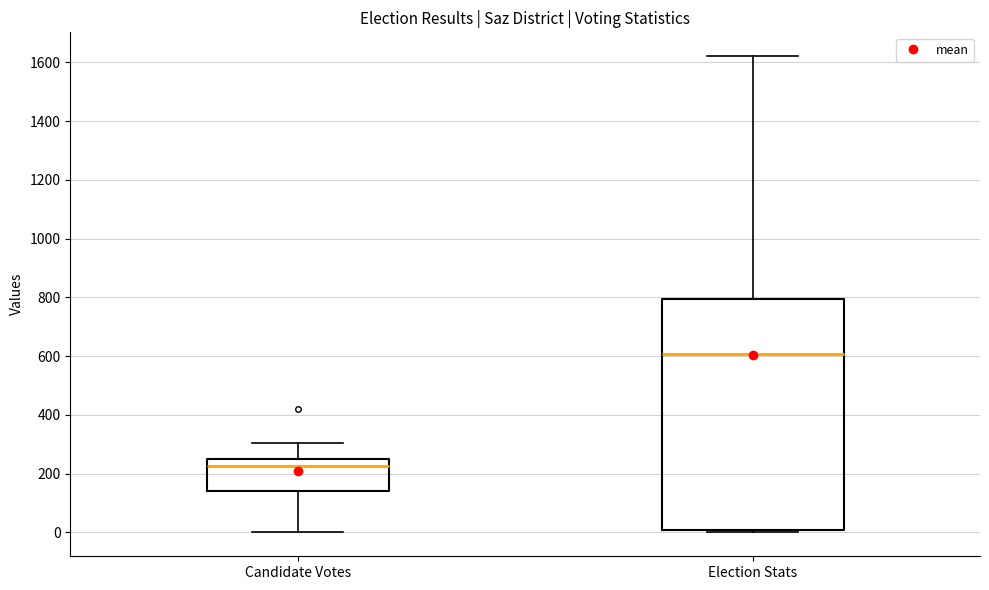

Which box's median line is the lowest?

Candidate Votes